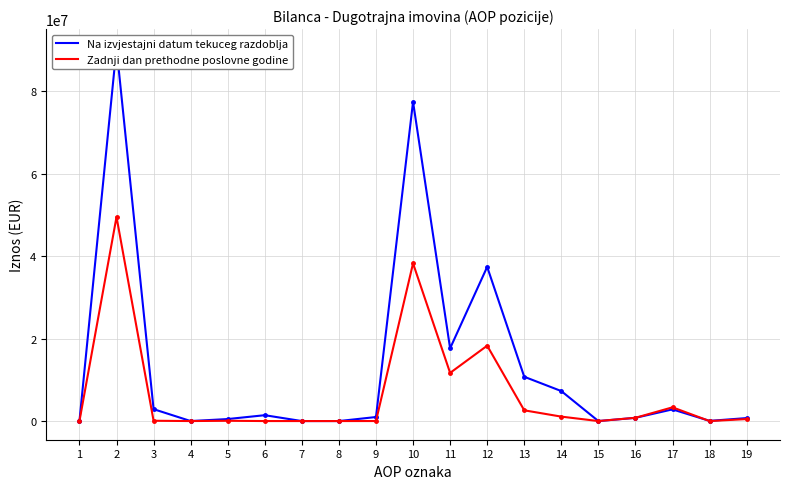

What is the value of the Na izvjestajni datum tekuceg razdoblja point at the 10th from the left?

77473967